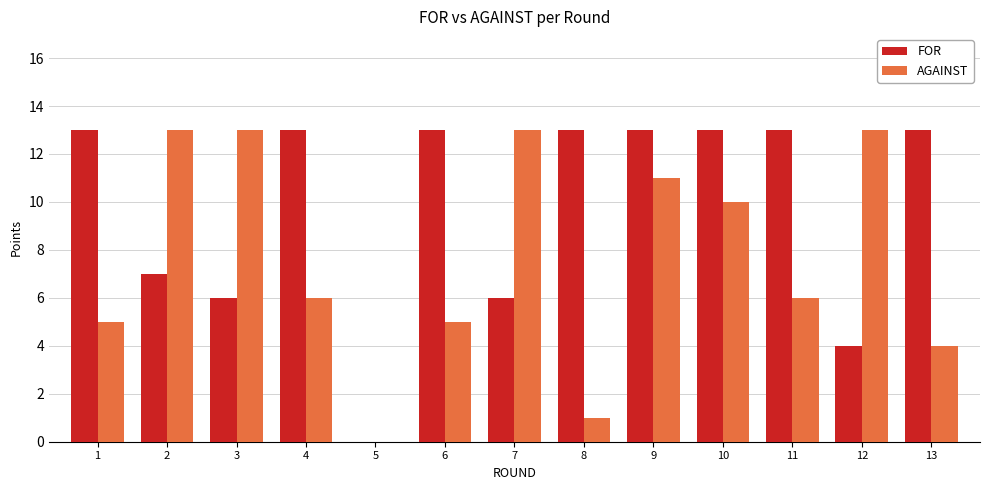

How many groups of bars are there?

13